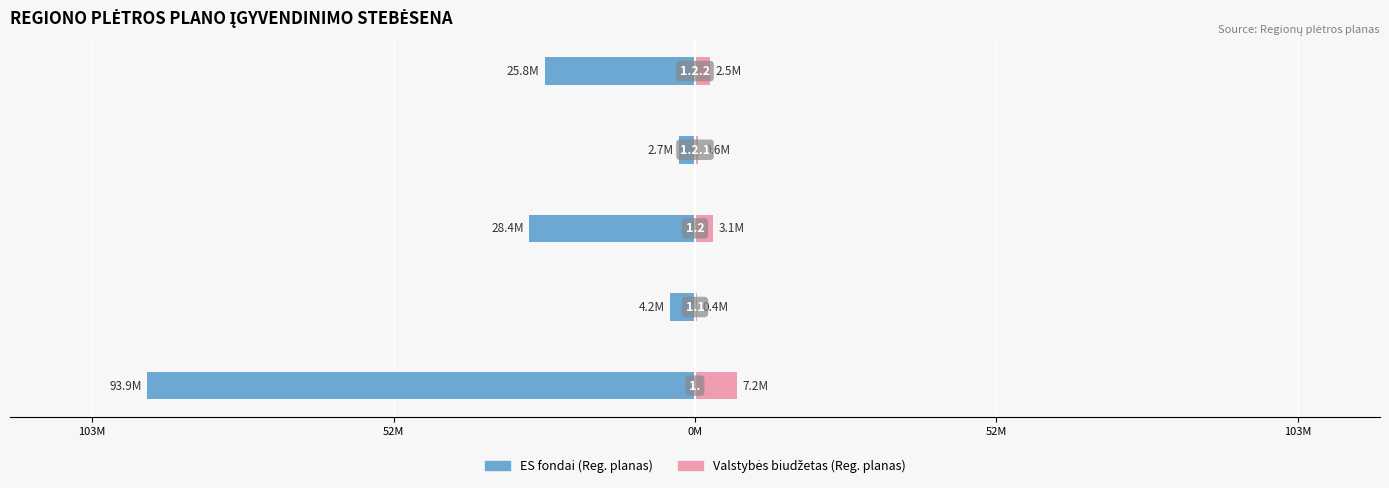

How many data points in ES fondai (Reg. planas) are less than -25754513?

3